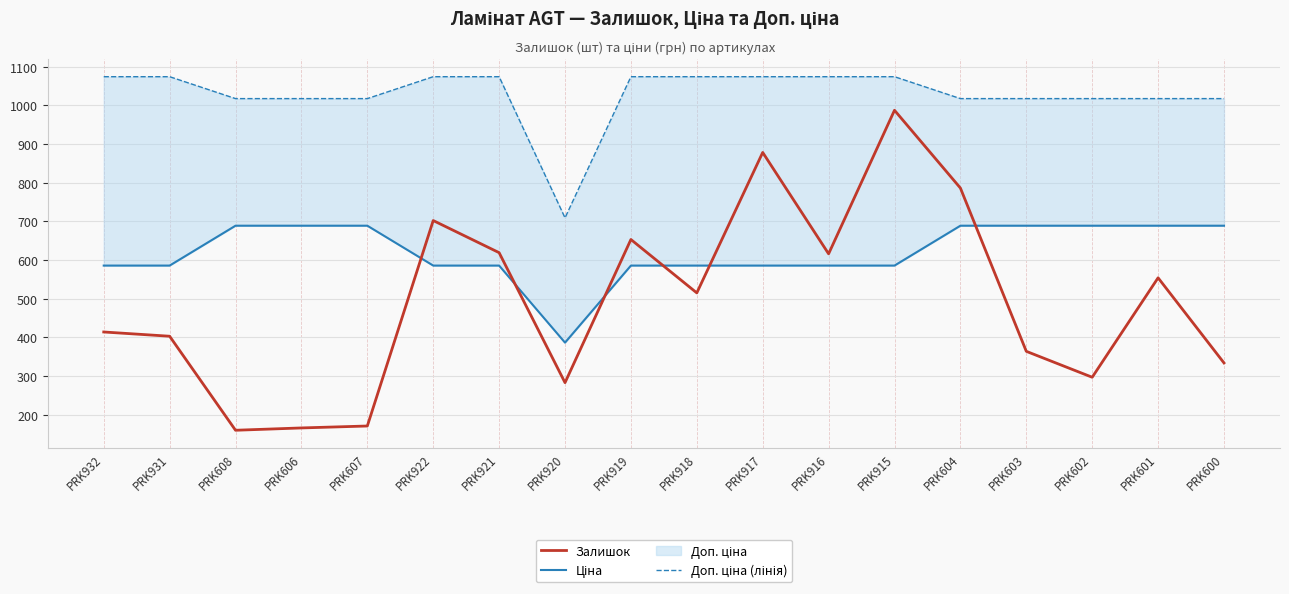

What is the difference between the maximum and minimum values in the Ціна series?

302.2